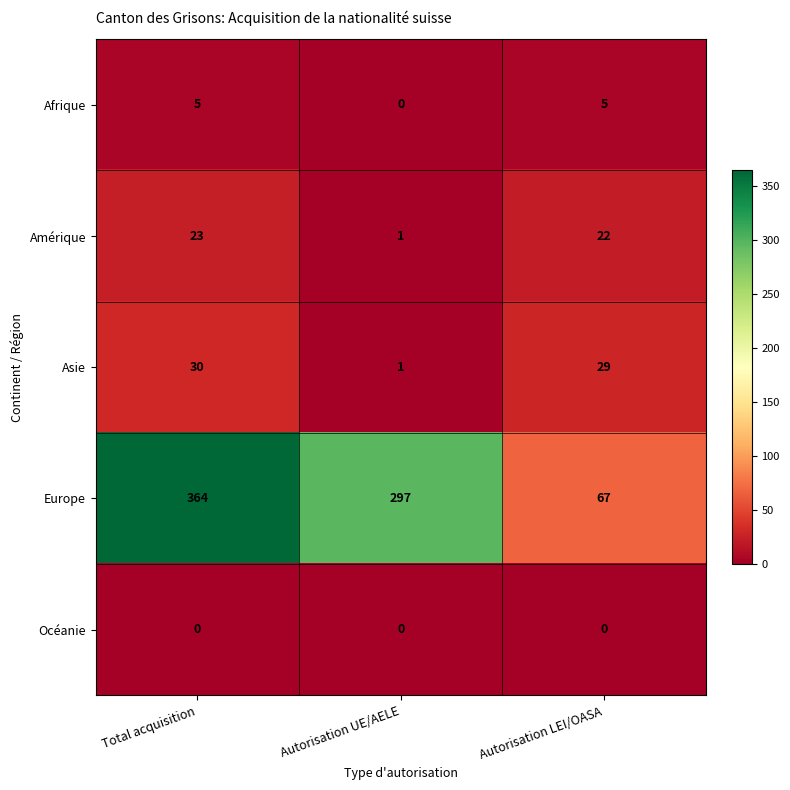

What is the sum of the Amérique values at Total acquisition and Autorisation UE/AELE?

24